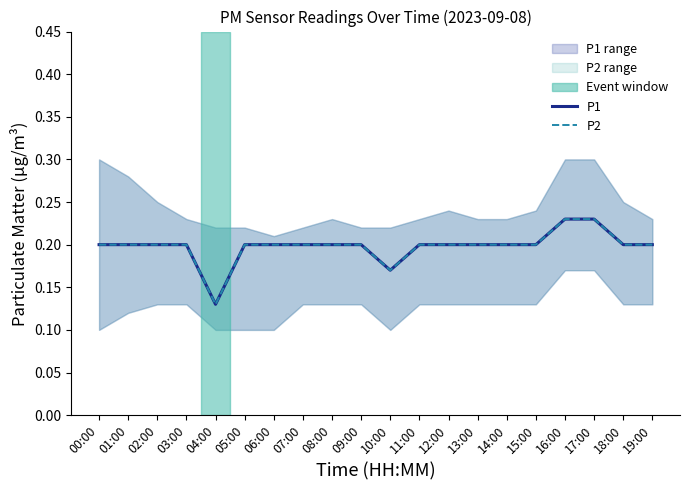

Rank the series by their maximum value, from lowest to highest.

P1, P2